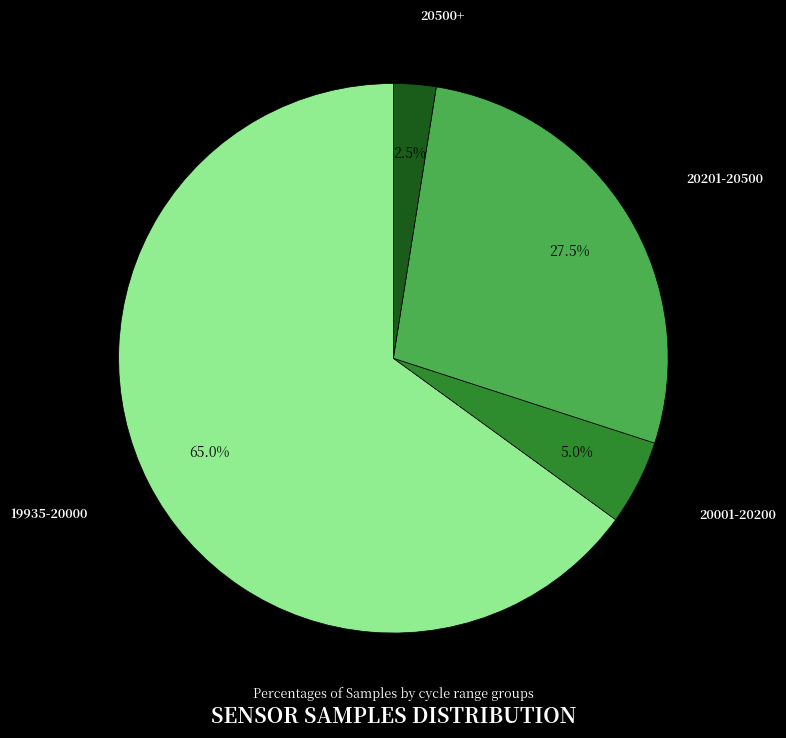

Does any single category account for the majority?

Yes